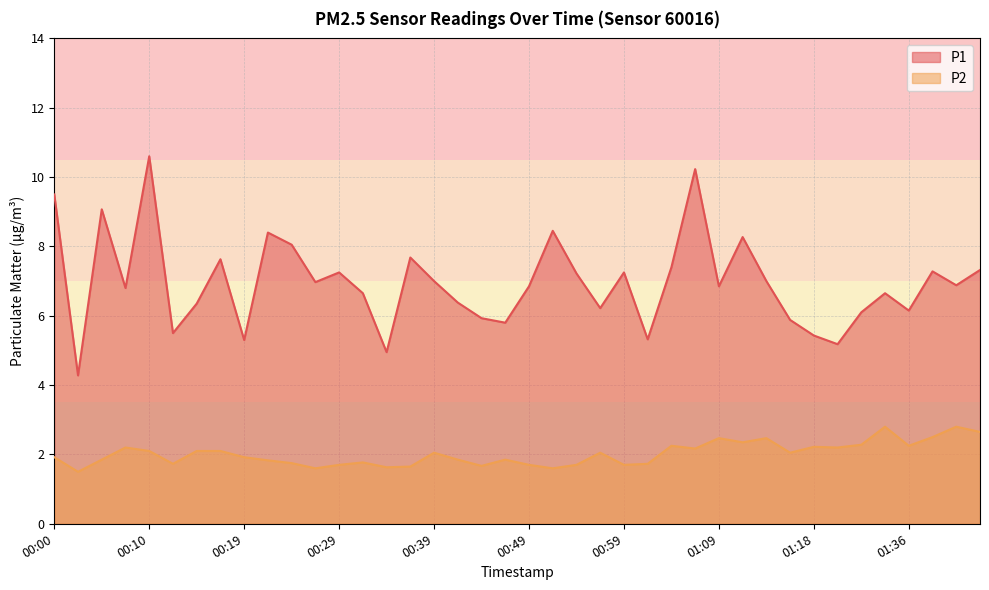

How many lines are shown in the chart?

2